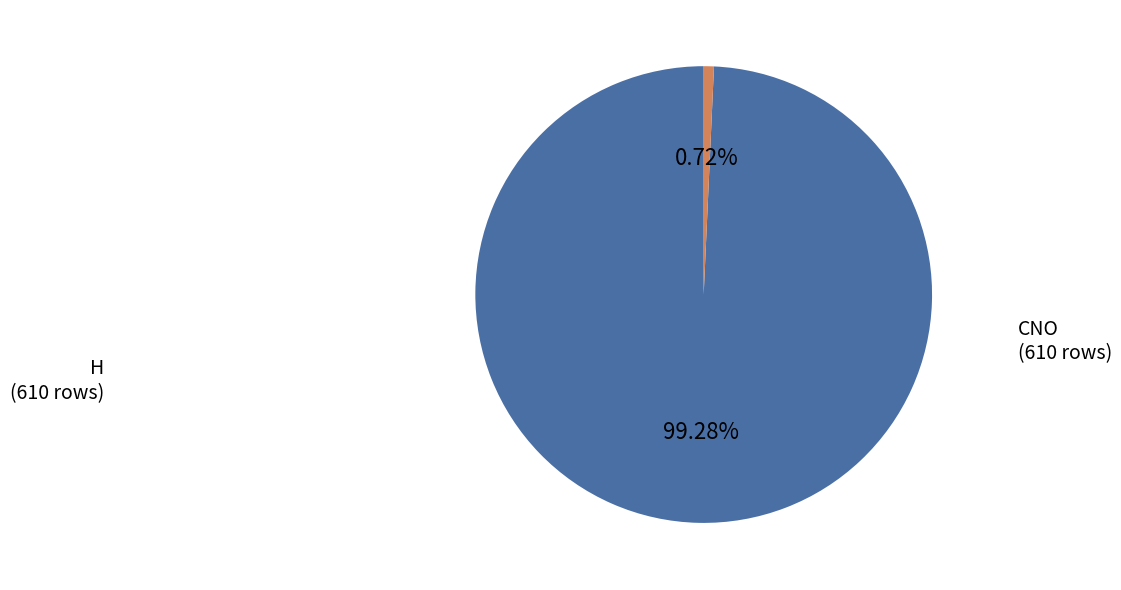

How much of the chart is everything except CNO?

99.3%